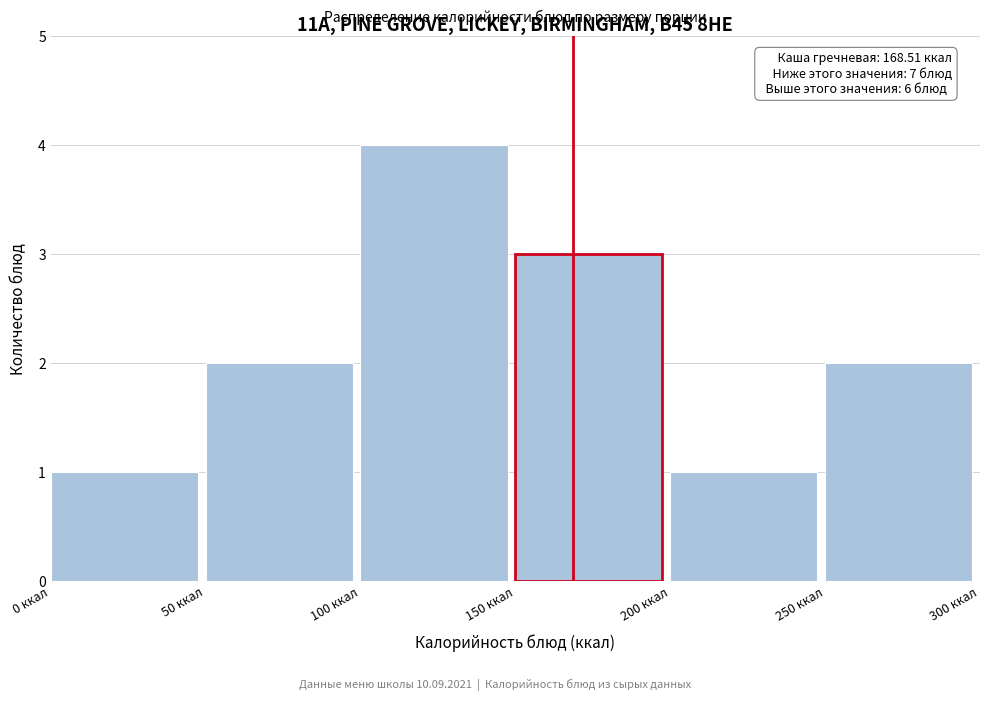

Which range on the x-axis has the tallest bar?

100 to 150